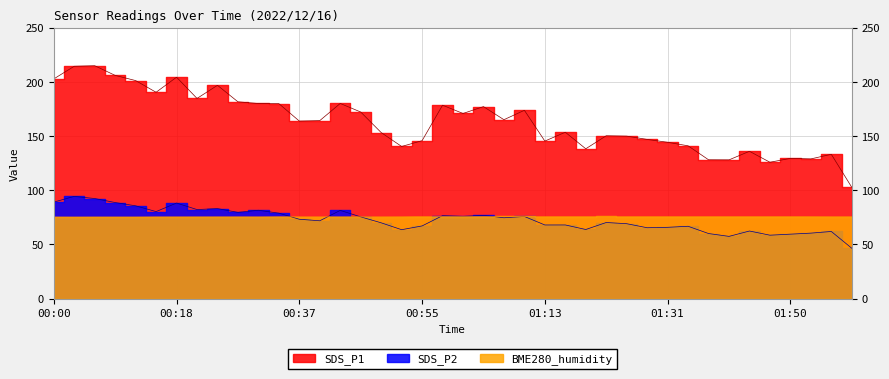

In SDS_P1, how many points are higher than both neighbors (excluding endpoints)?

12